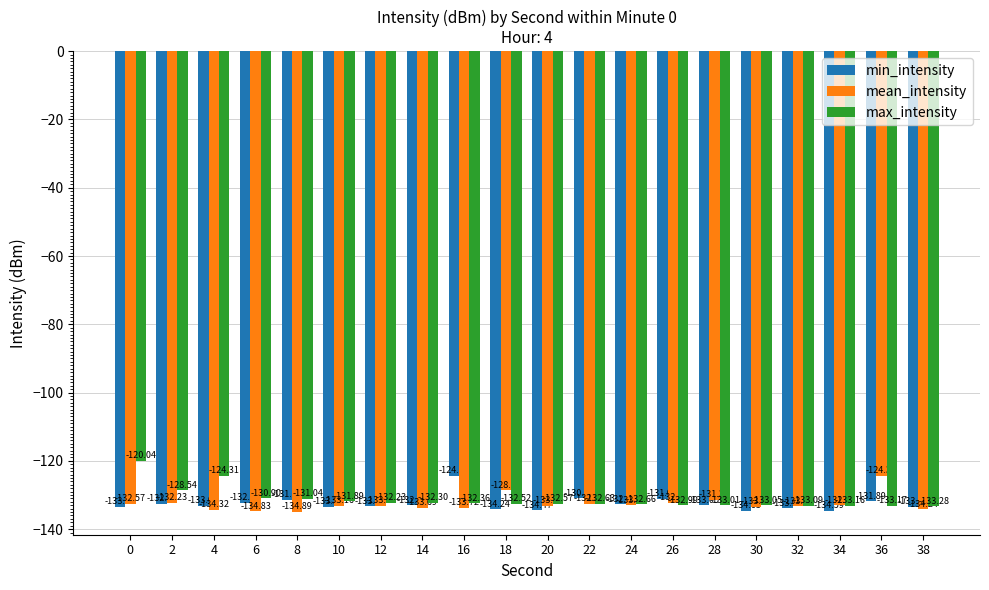

Which category has the lowest value across all series?

8